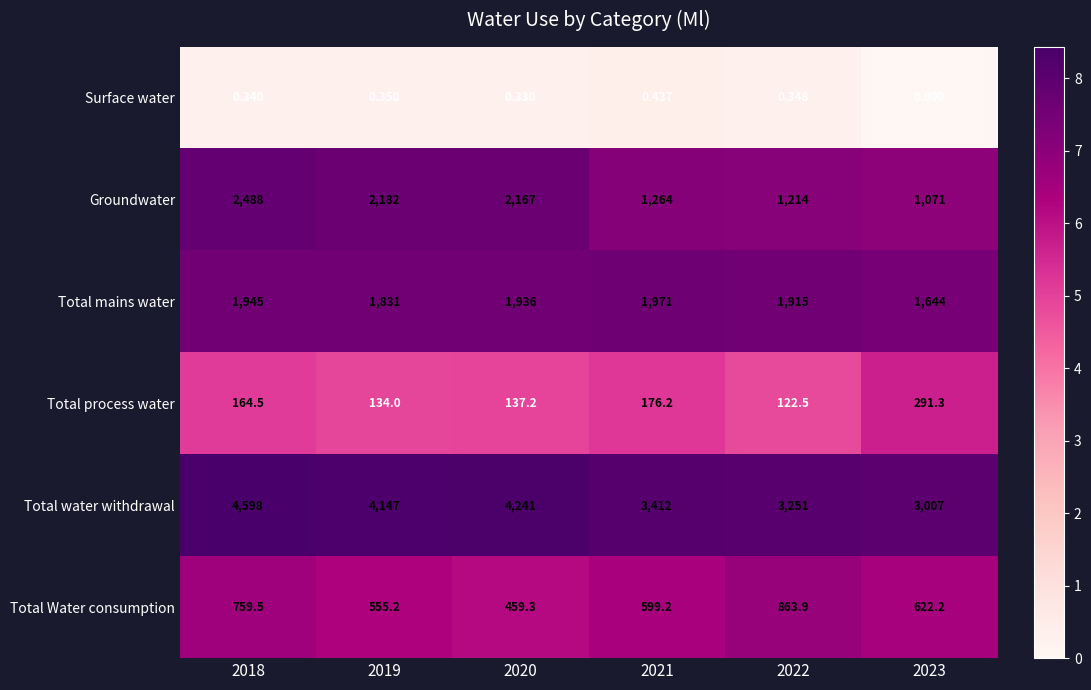

Rank the series by their maximum value, from highest to lowest.

Total water withdrawal, Groundwater, Total mains water, Total Water consumption, Total process water, Surface water